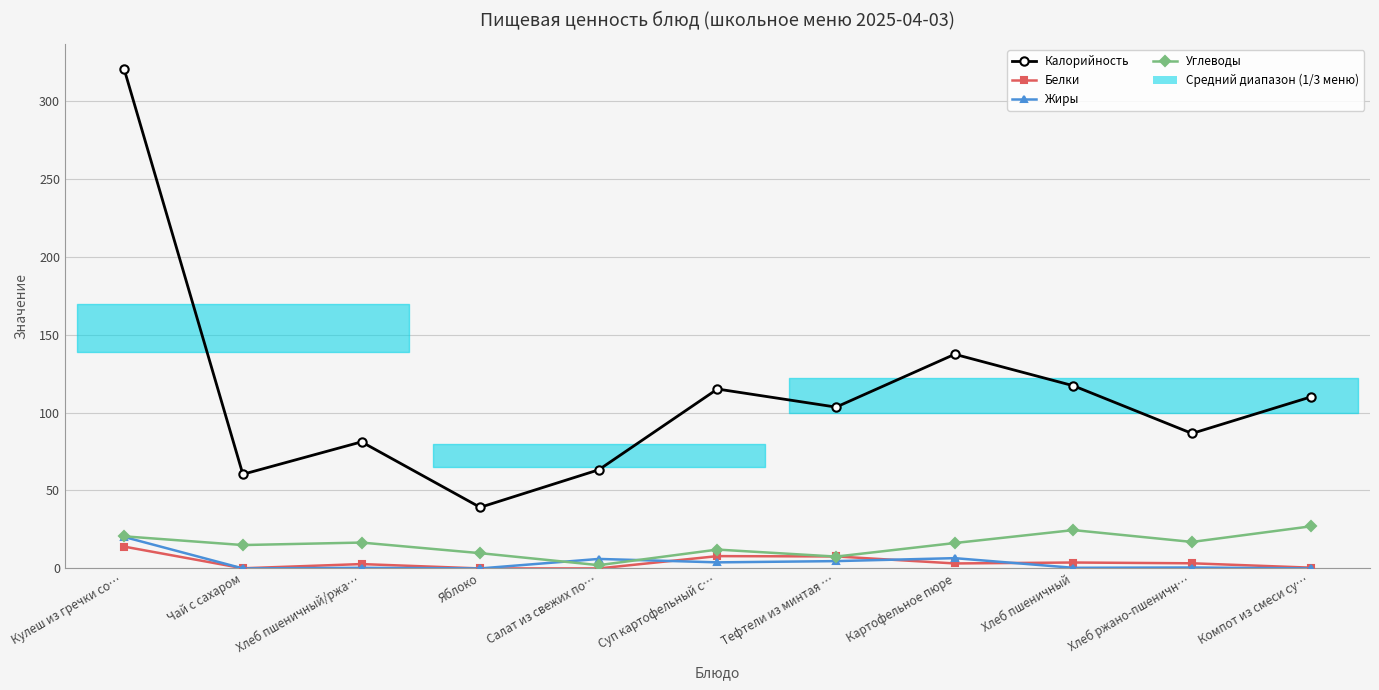

At which label does Калорийность reach its minimum?

Яблоко